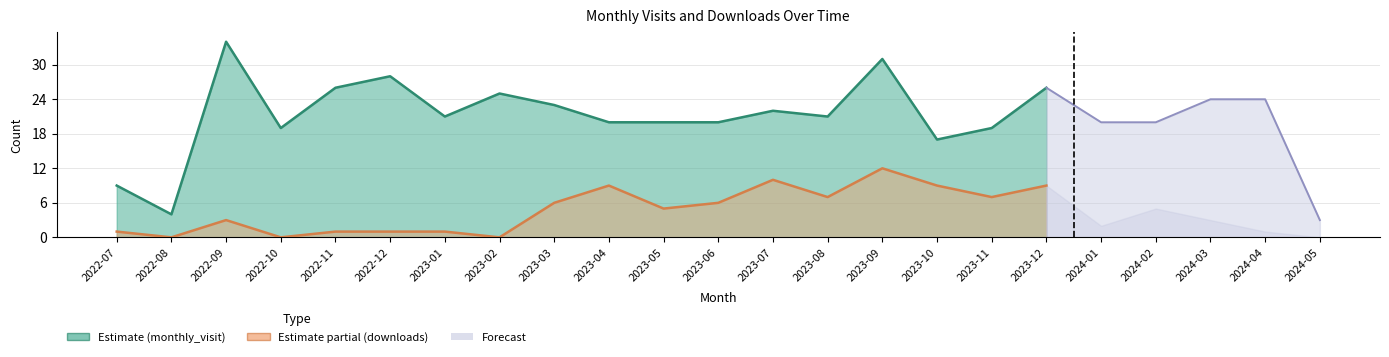

Reading left to right, list all the values displayed in this chart.

monthly_visit: 9	4	34	19	26	28	21	25	23	20	20	20	22	21	31	17	19	26	20	20	24	24	3
monthly_download_resource: 1	0	3	0	1	1	1	0	6	9	5	6	10	7	12	9	7	9	2	5	3	1	0